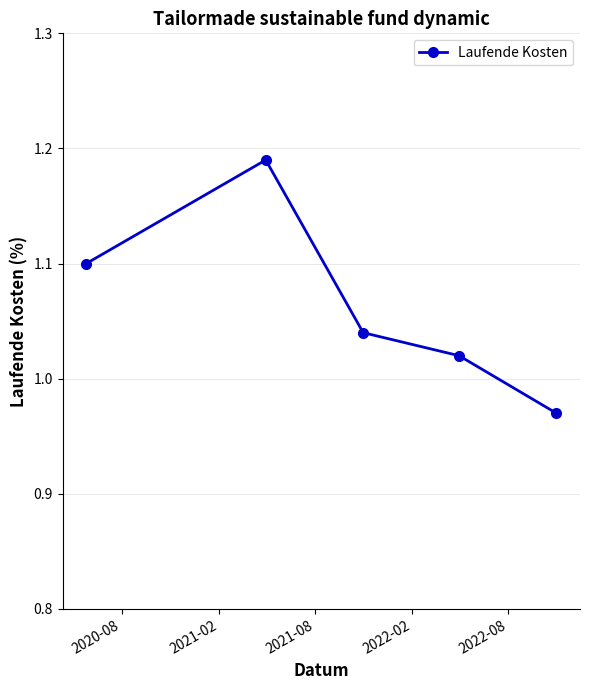

How many values are below 1?

1